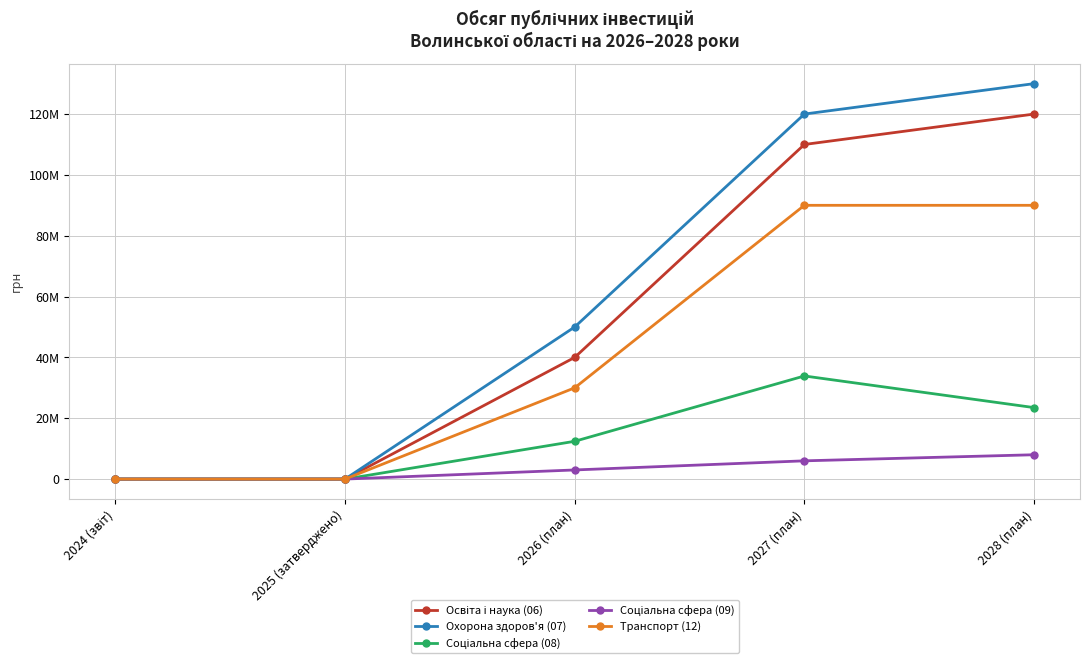

True or false: Соціальна сфера (08) and Охорона здоров'я (07) intersect in this chart.

False